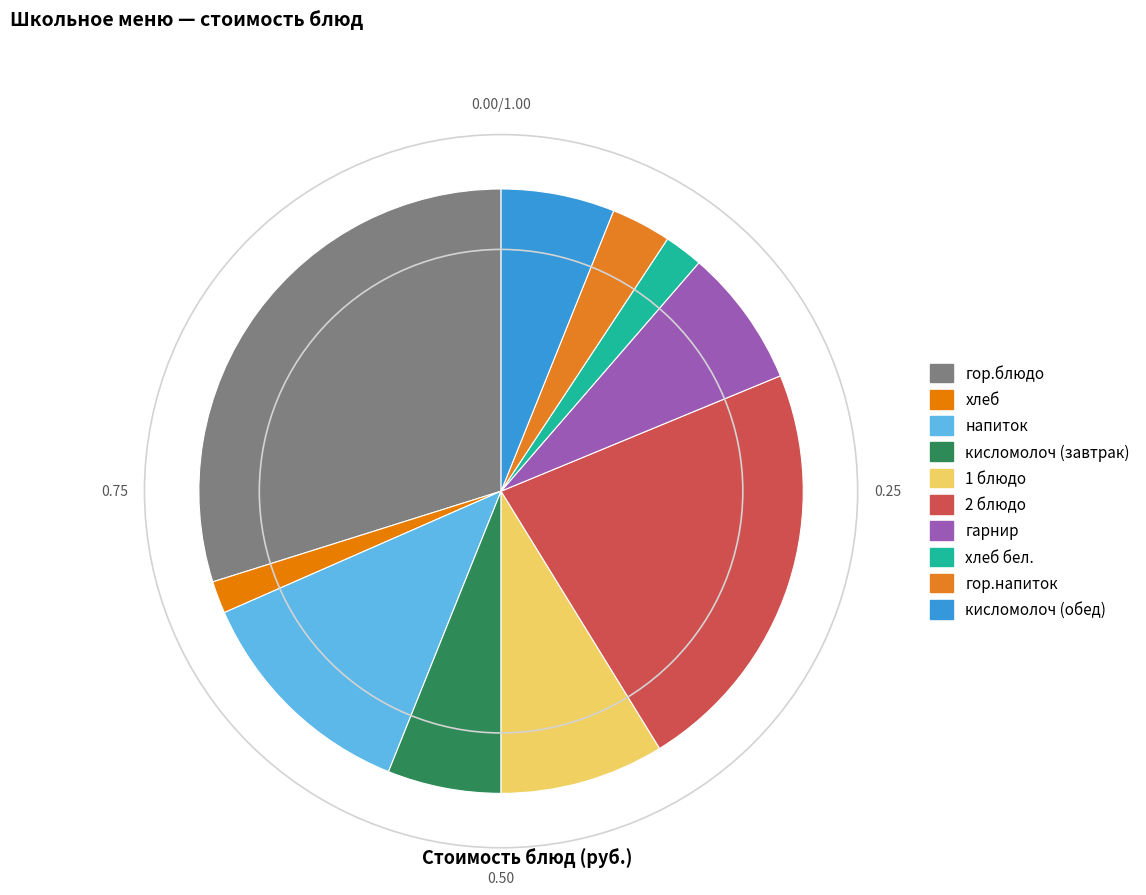

To the nearest percent, what percentage of the pie is напиток?

12%